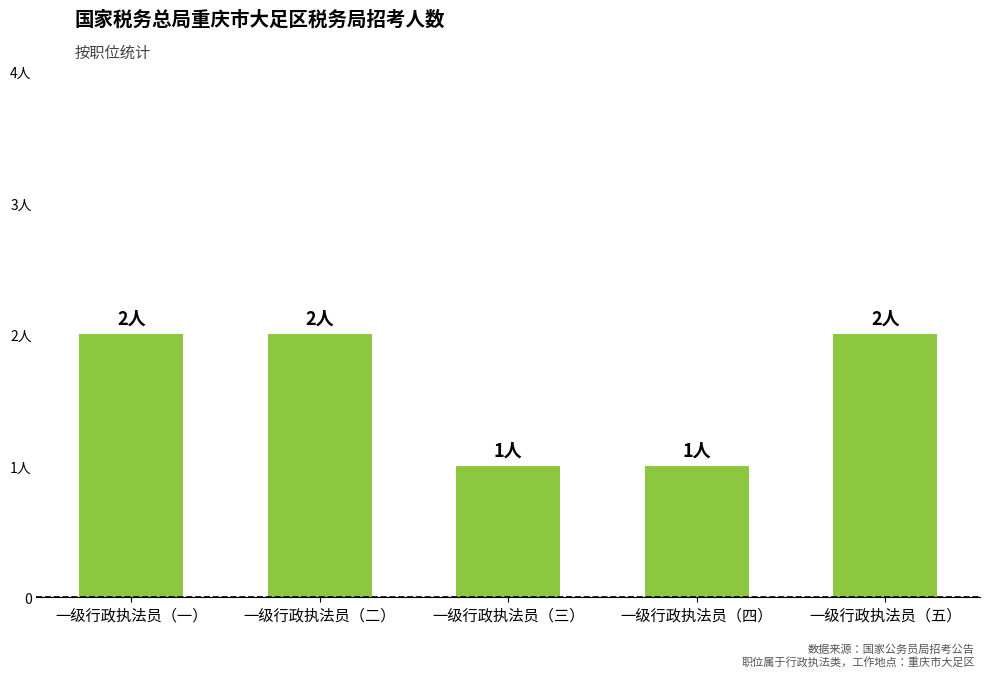

Is it true that the value at 一级行政执法员（一） is 3?

False